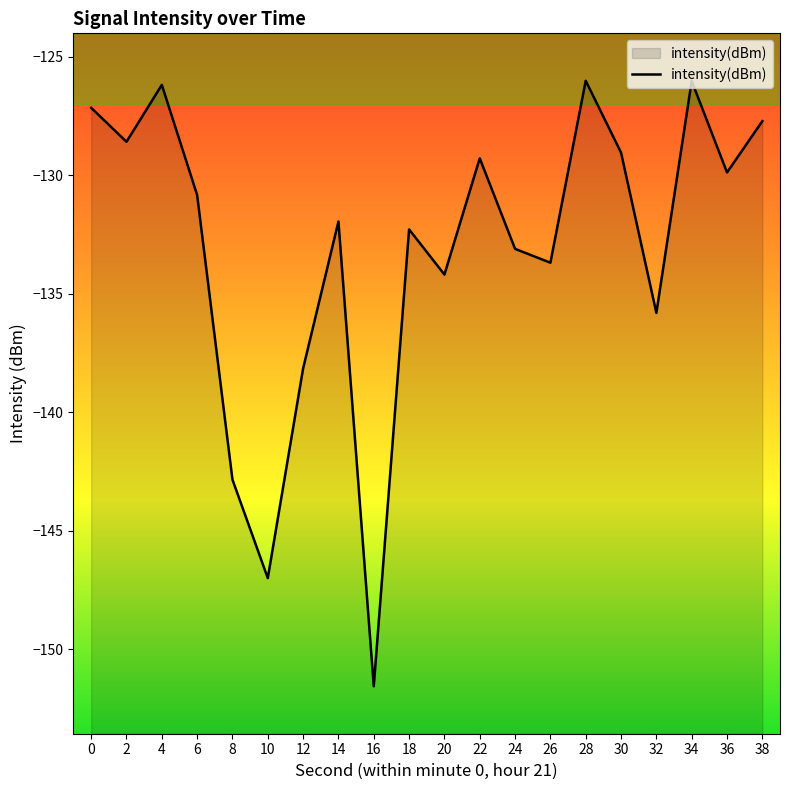

What is the difference between the maximum and minimum values?

25.5